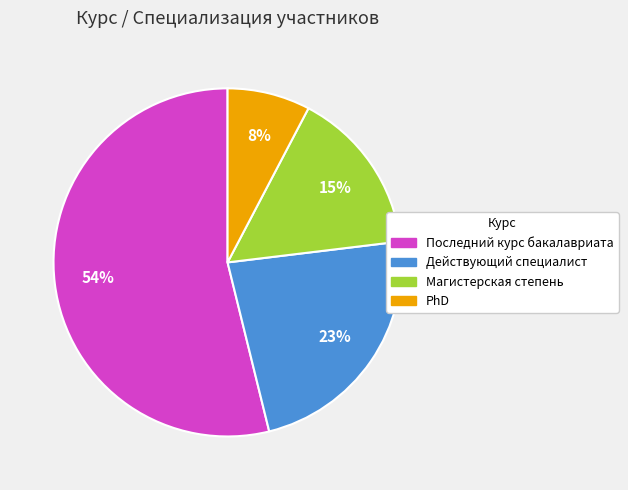

Which slice is the largest?

Последний курс бакалавриата